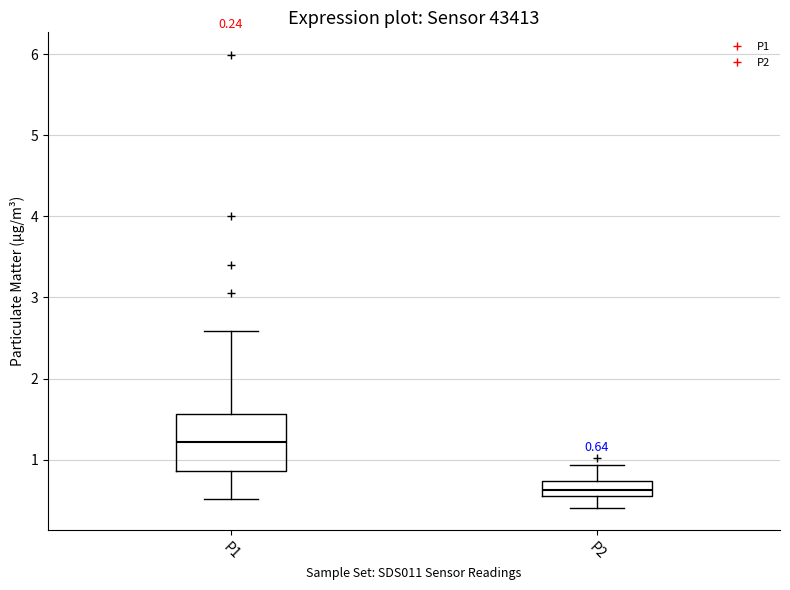

Which box's median line is the highest?

P1